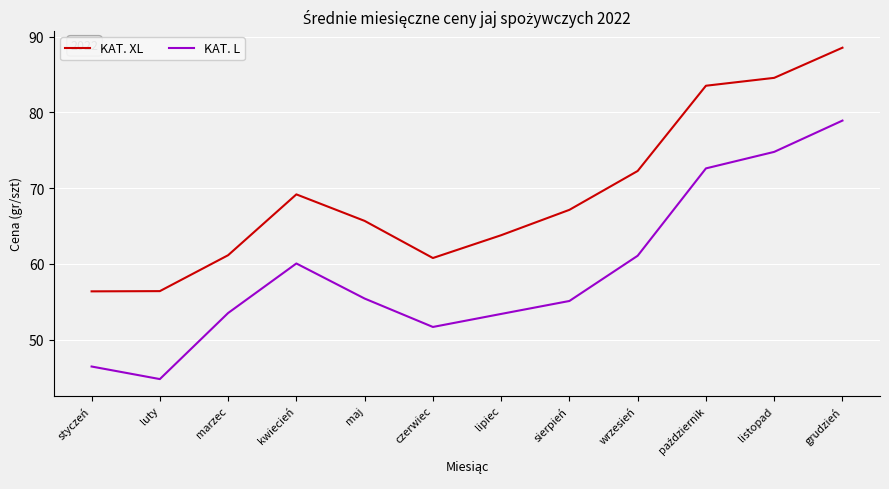

The KAT. L series shows 89.0 at lipiec. True or false?

False